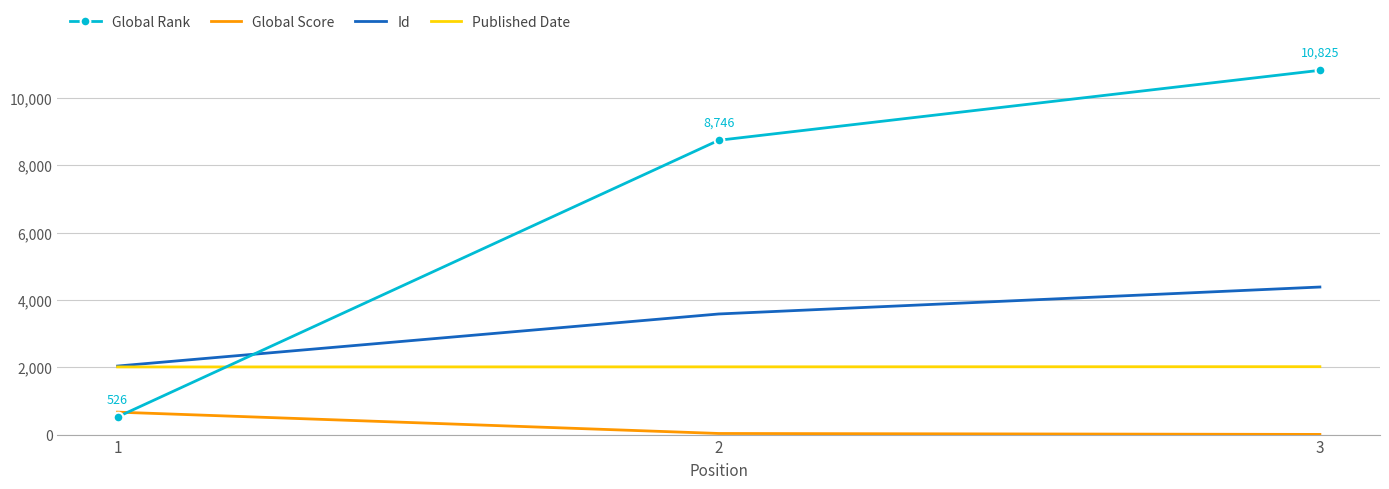

What is the average value of the Id series?

3335